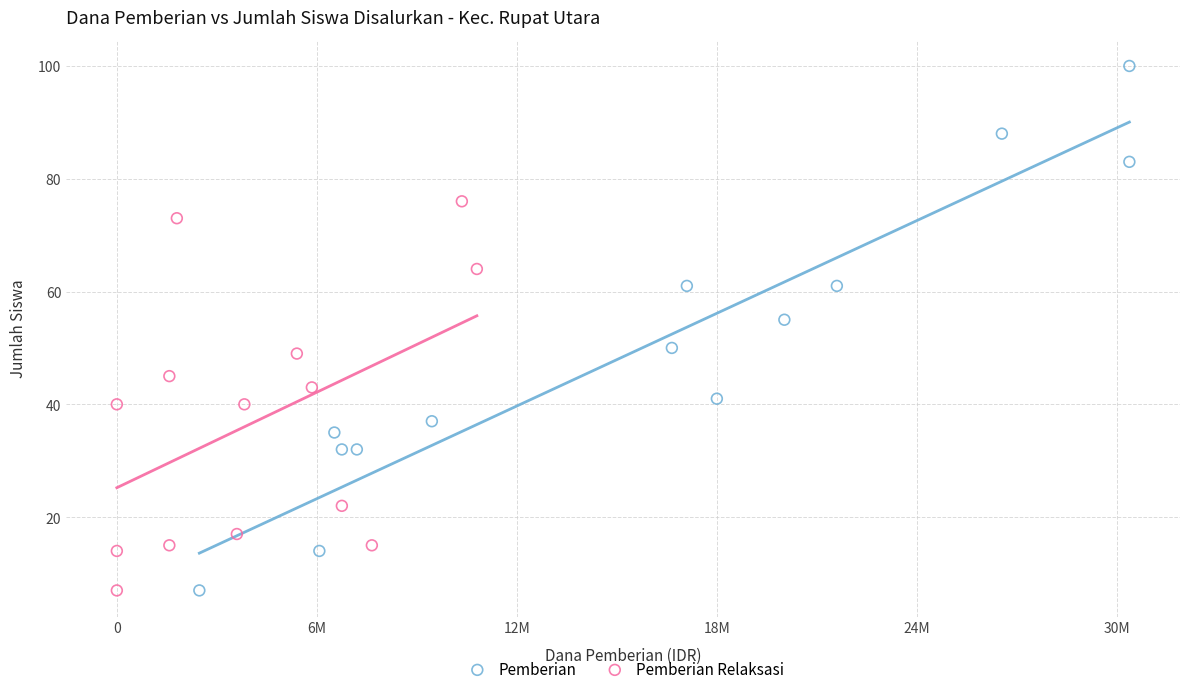

What are all the series names shown in the legend?

Pemberian, Pemberian Relaksasi